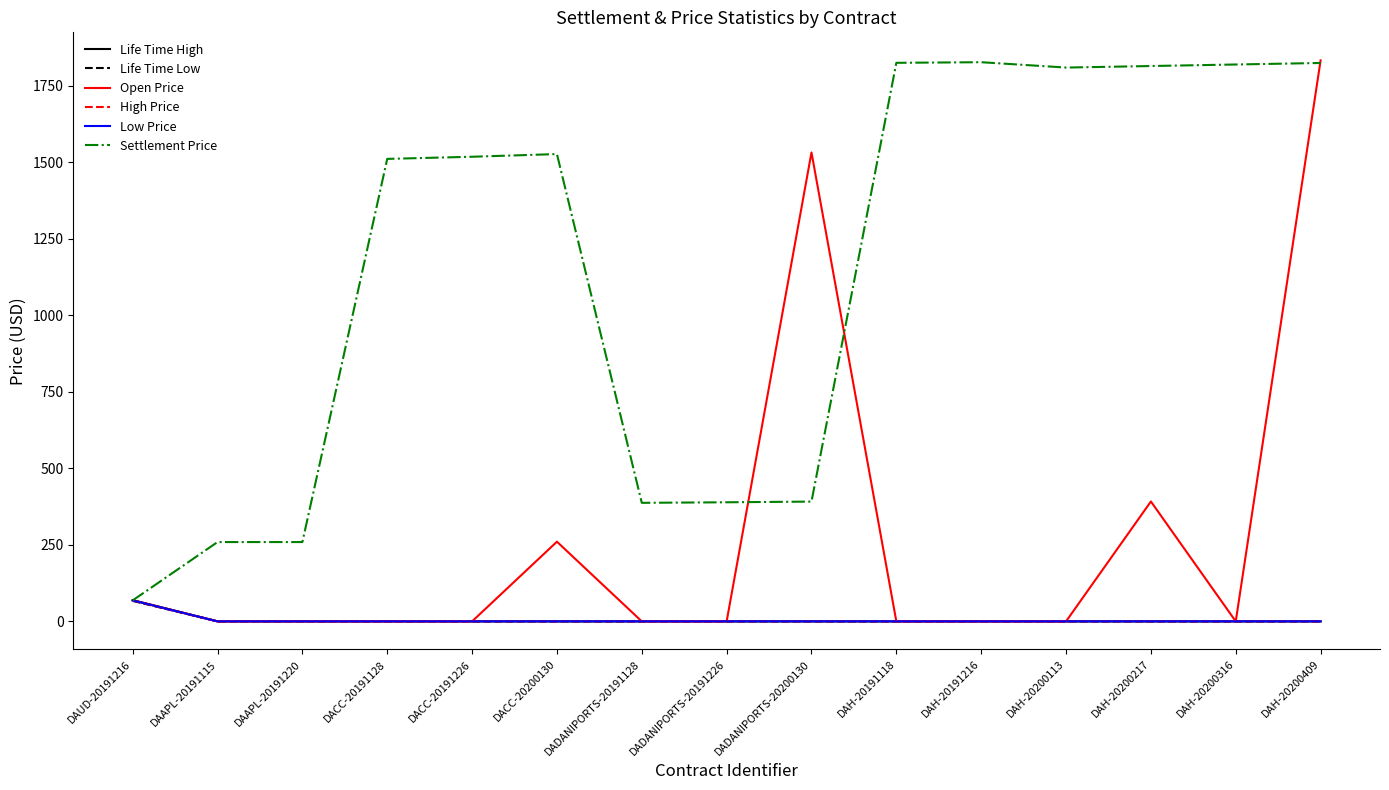

What is the spread (max minus min) of values at DAH-20200409?

1833.0